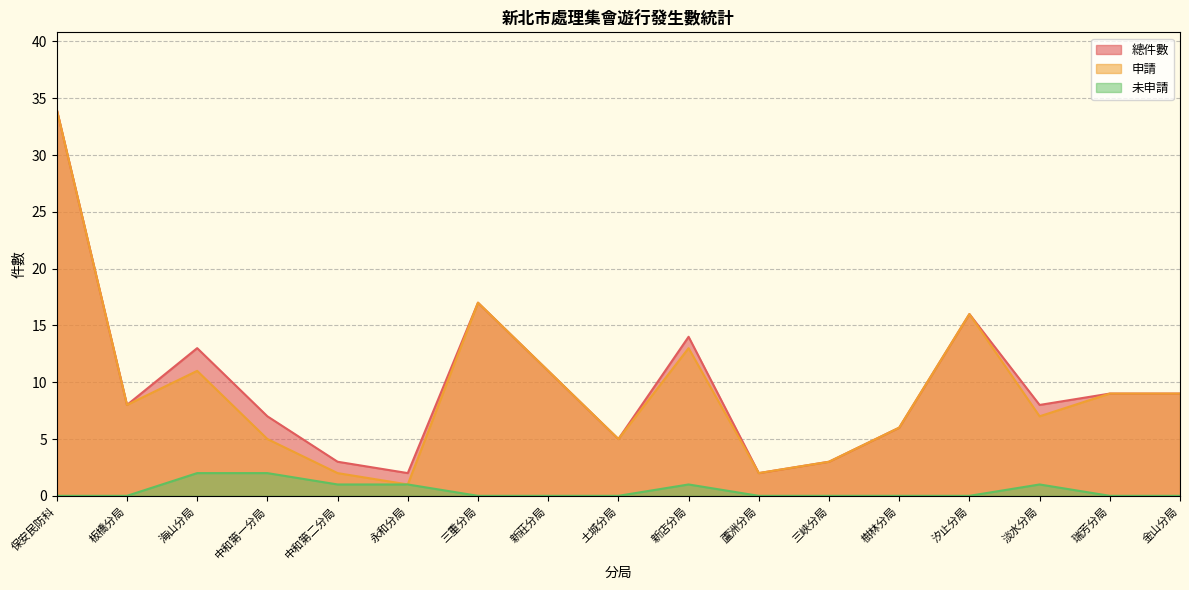

Is it true that 申請 equals 6 at 樹林分局?

True